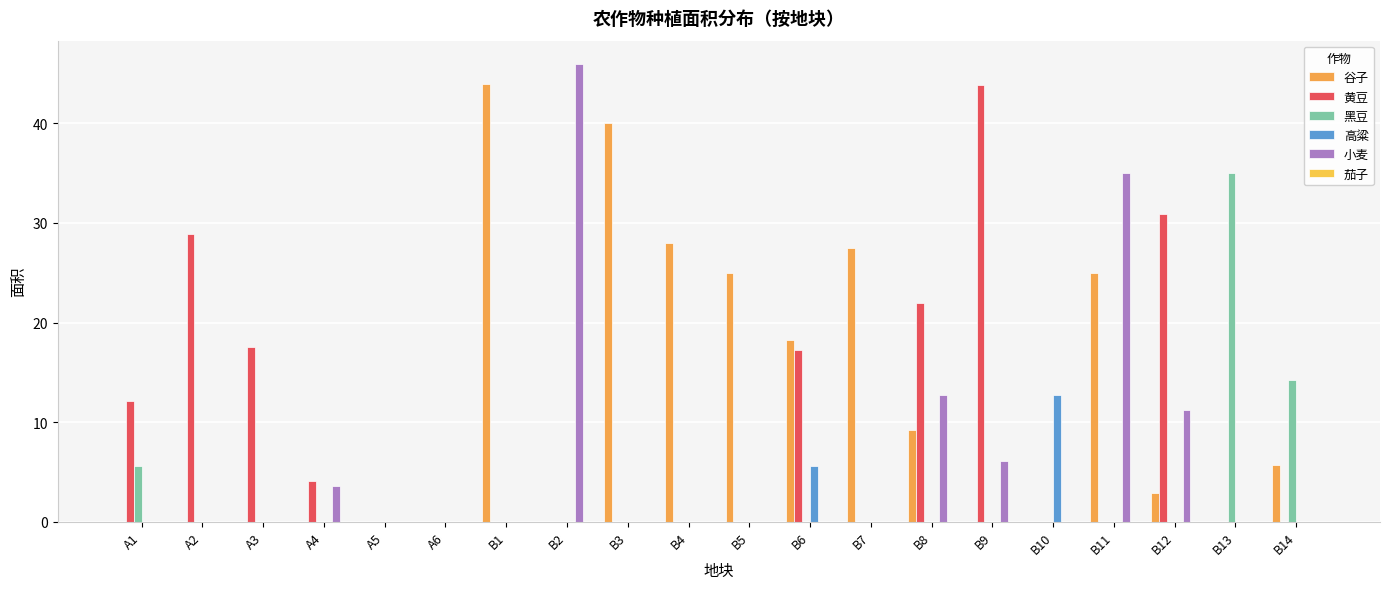

What is the value of the 小麦 bar at the 15th from the left?

6.1